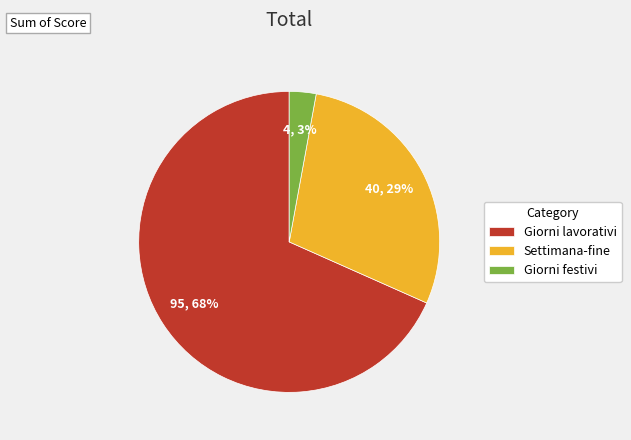

Is the sum of Settimana-fine and Giorni festivi greater than half?

No